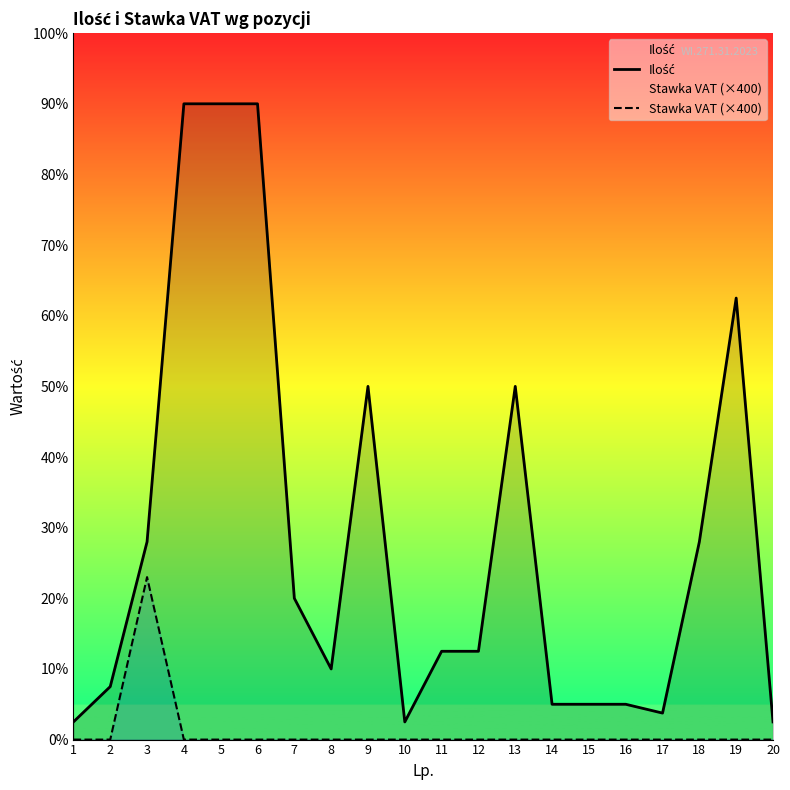

Reading left to right, list all the values displayed in this chart.

Ilość: 1=10	2=30	3=112	4=360	5=360	6=360	7=80	8=40	9=200	10=10	11=50	12=50	13=200	14=20	15=20	16=20	17=15	18=112	19=250	20=10
Stawka VAT (×400): 1=0	2=0	3=92	4=0	5=0	6=0	7=0	8=0	9=0	10=0	11=0	12=0	13=0	14=0	15=0	16=0	17=0	18=0	19=0	20=0